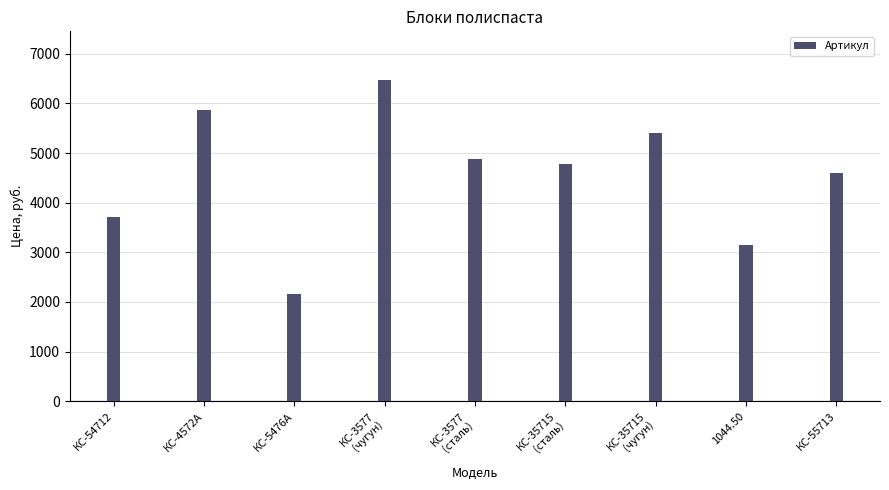

Which has a higher value, КС-3577
(сталь) or 1044.50?

КС-3577
(сталь)